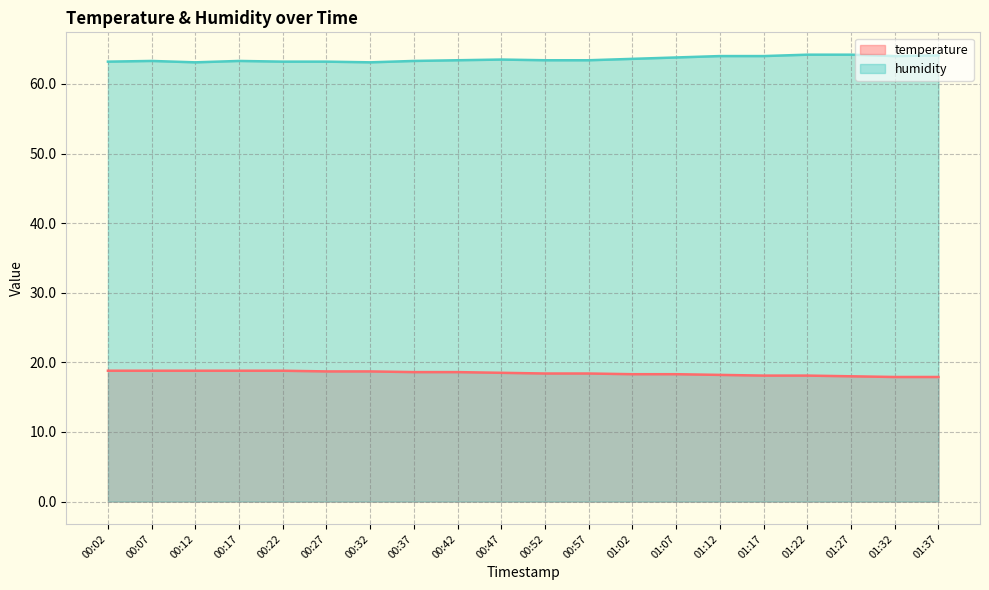

At which label is temperature closest to 18?

01:27